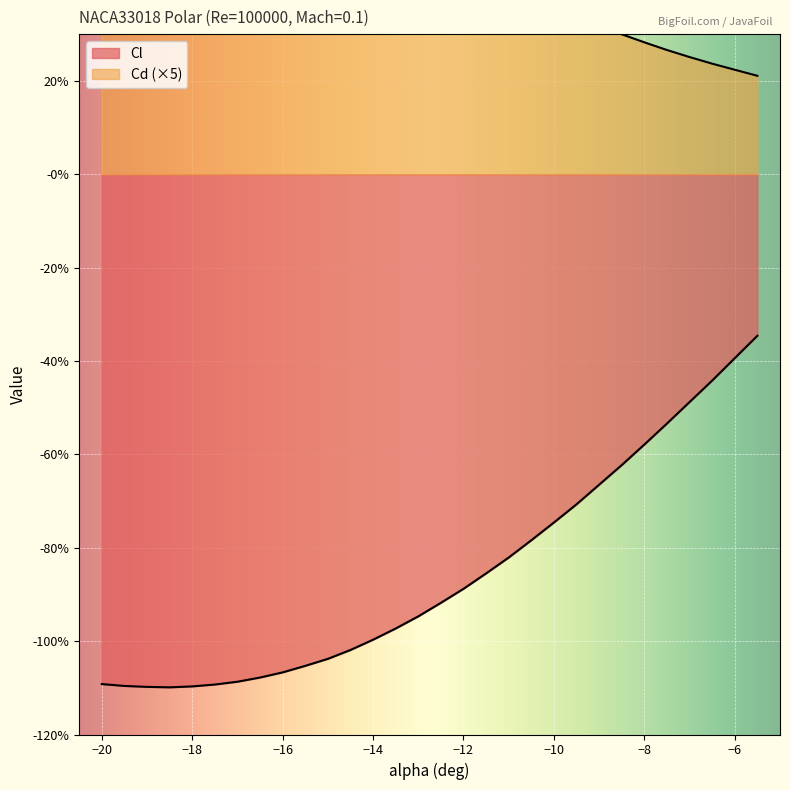

Between -18.5 and -17.5, which series saw the biggest shift?

Cd